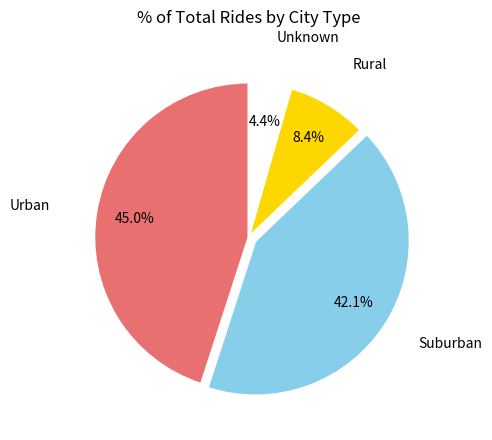

Is there a majority slice in this chart?

No